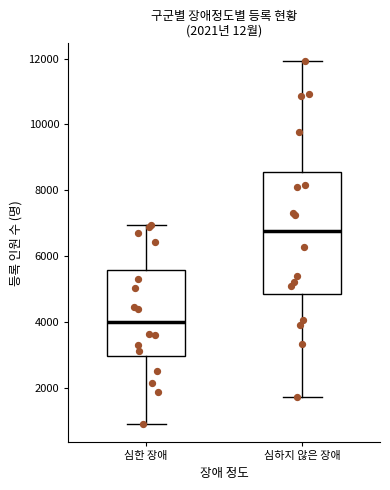

Which box has the highest median line?

심하지 않은 장애